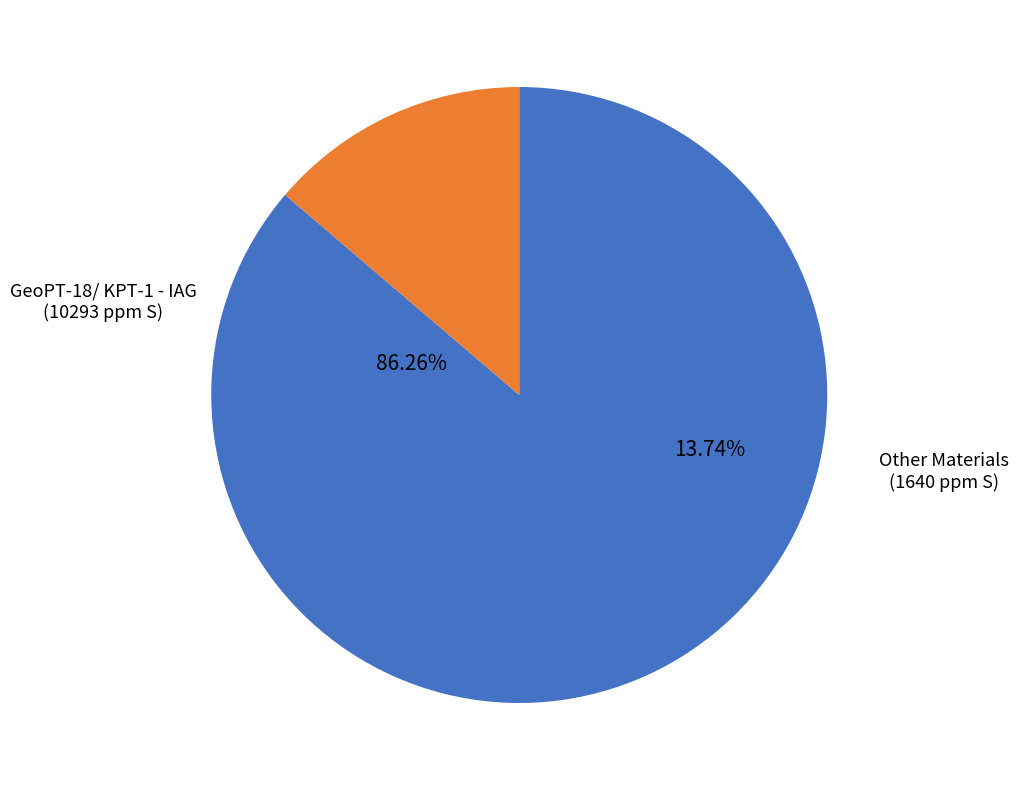

What percentage is the GeoPT-18/ KPT-1 - IAG slice, to the nearest percent?

86%